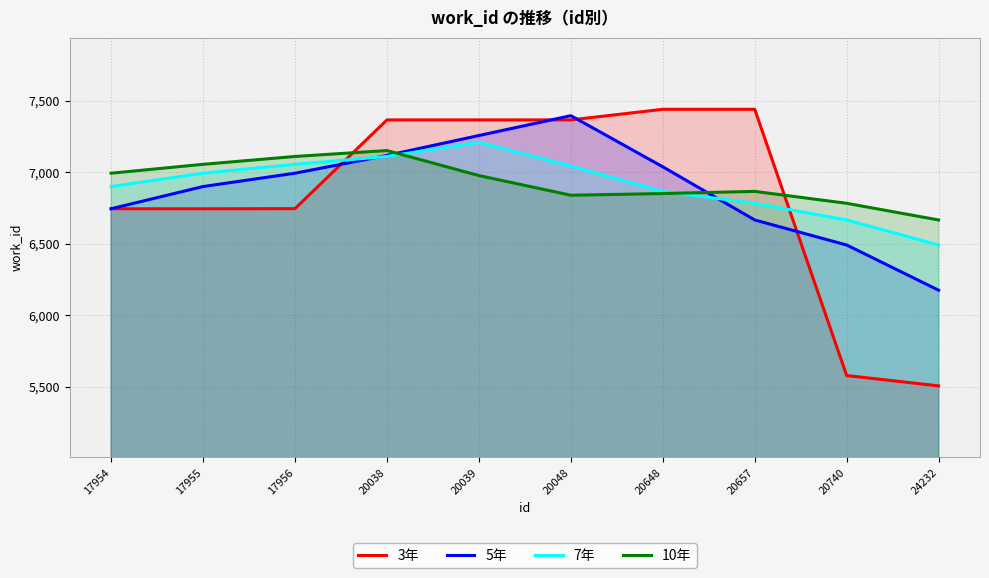

How many times do 7年 and 5年 cross each other?

2